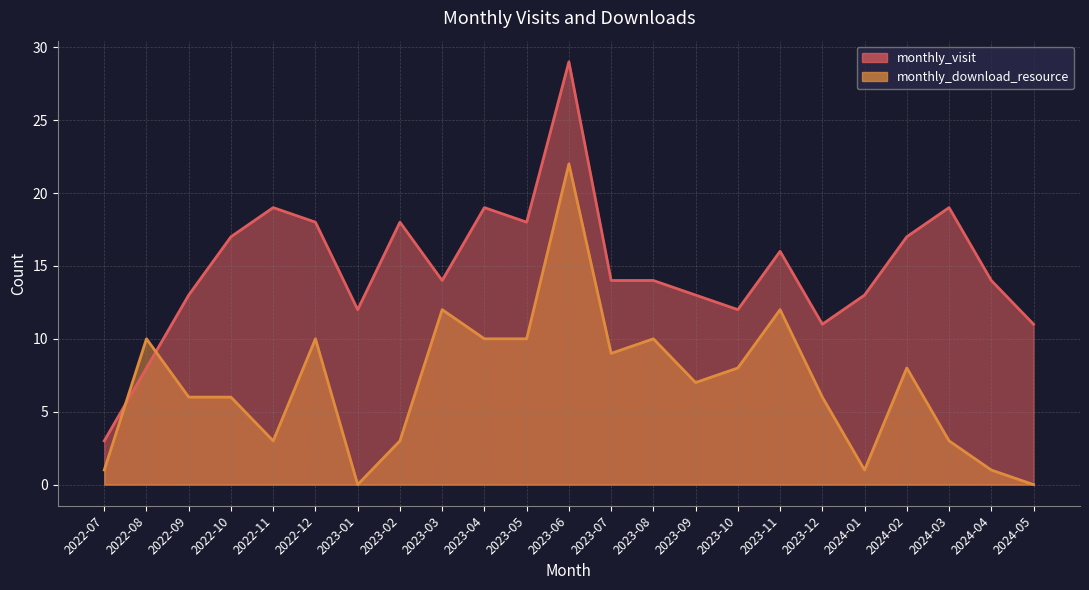

Rank the series by their maximum value, from highest to lowest.

monthly_visit, monthly_download_resource